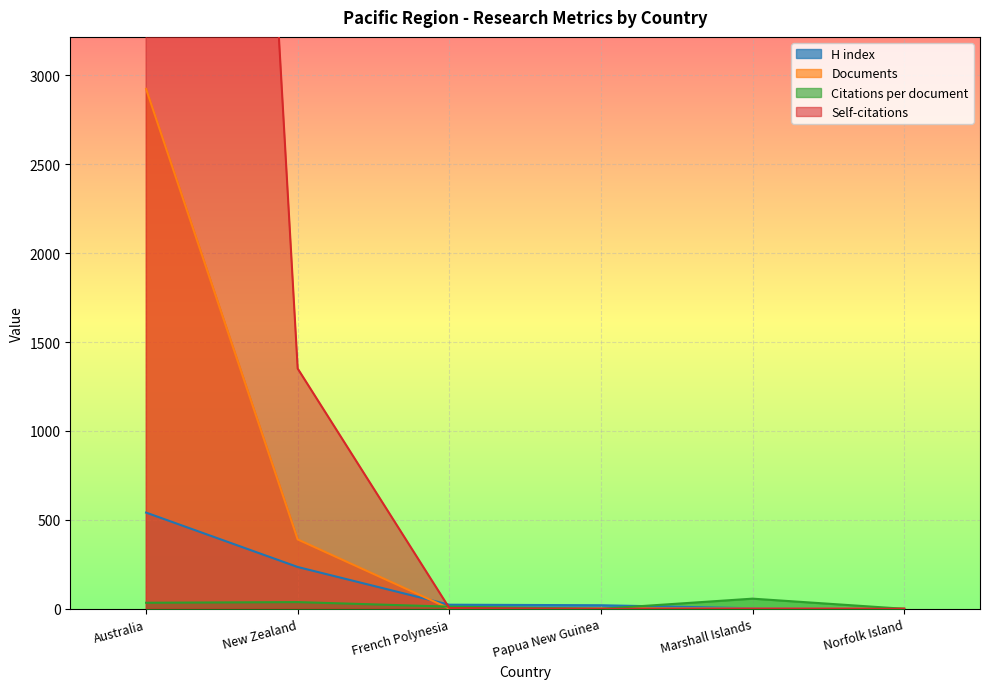

Which has a higher value, Papua New Guinea or Norfolk Island?

Papua New Guinea